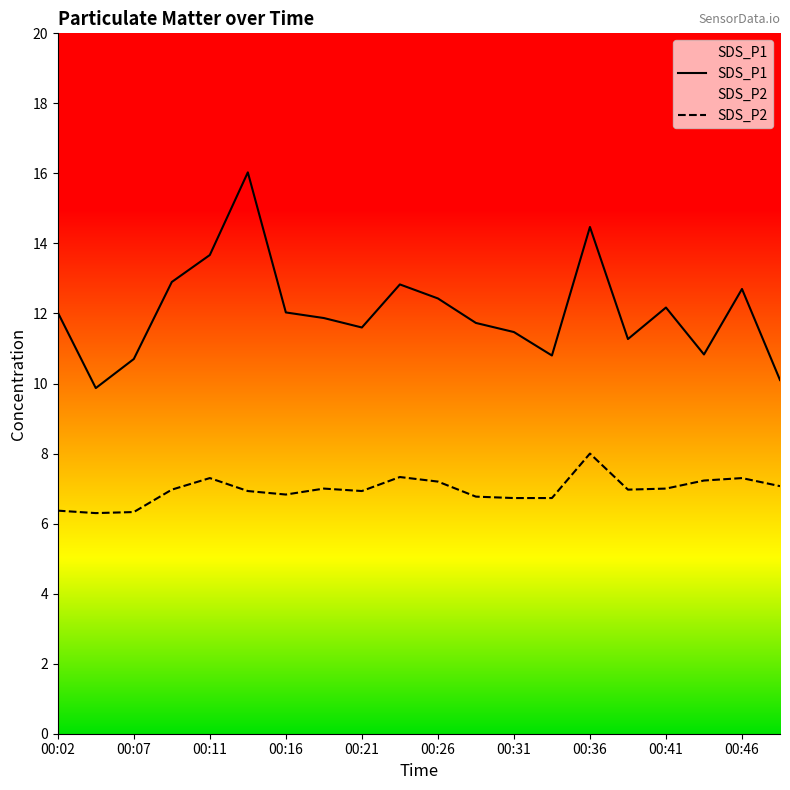

Rank the series by their average value, from lowest to highest.

SDS_P2, SDS_P1